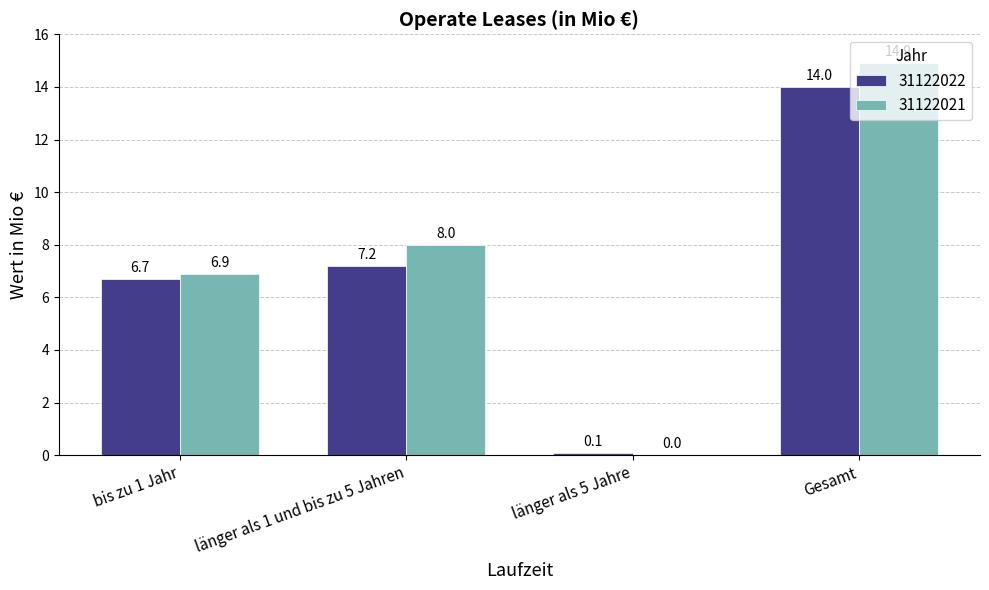

What is the maximum value for 31122022?

14.0